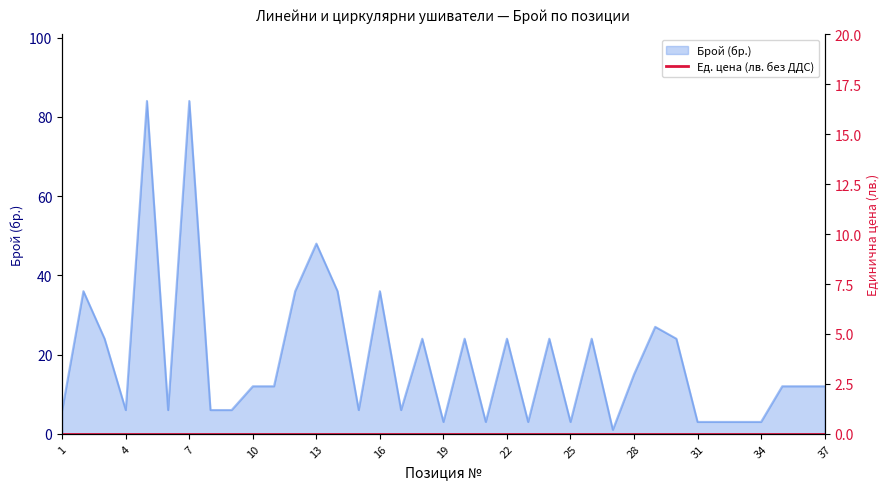

Reading right to left, list all the values displayed in this chart.

37=12	36=12	35=12	34=3	33=3	32=3	31=3	30=24	29=27	28=15	27=1	26=24	25=3	24=24	23=3	22=24	21=3	20=24	19=3	18=24	17=6	16=36	15=6	14=36	13=48	12=36	11=12	10=12	9=6	8=6	7=84	6=6	5=84	4=6	3=24	2=36	1=6